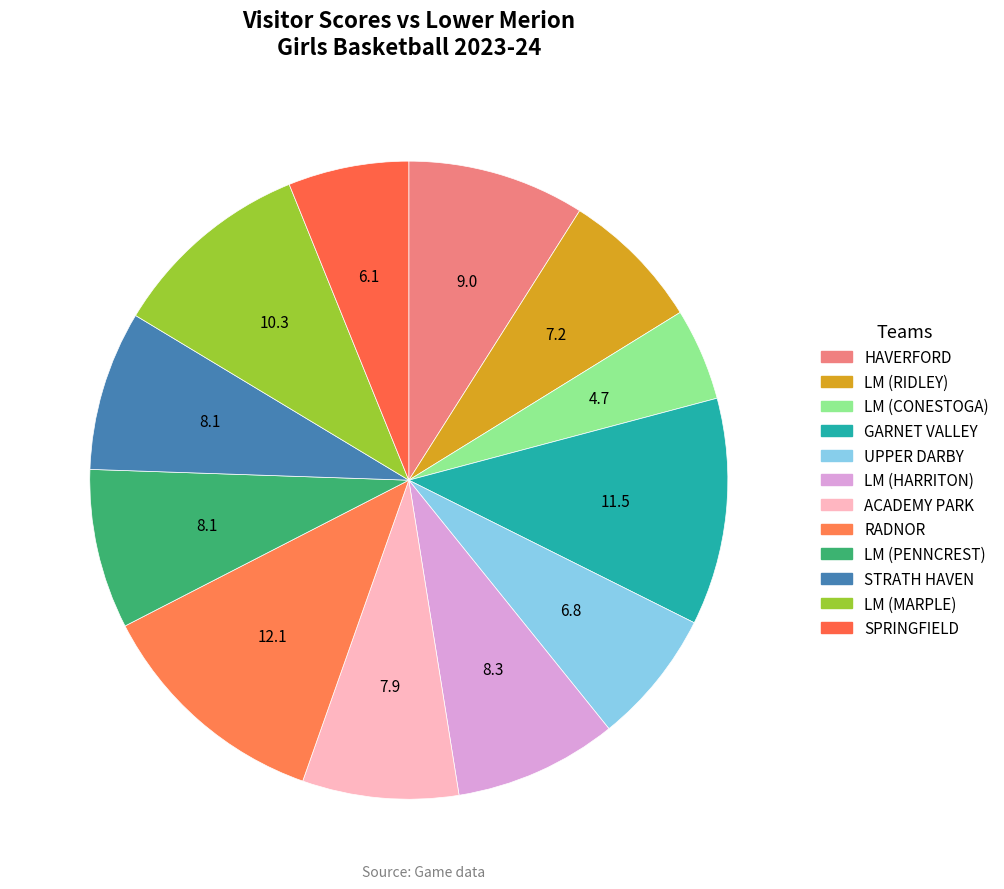

To the nearest percent, what is the difference between the RADNOR and STRATH HAVEN slice percentages?

4%